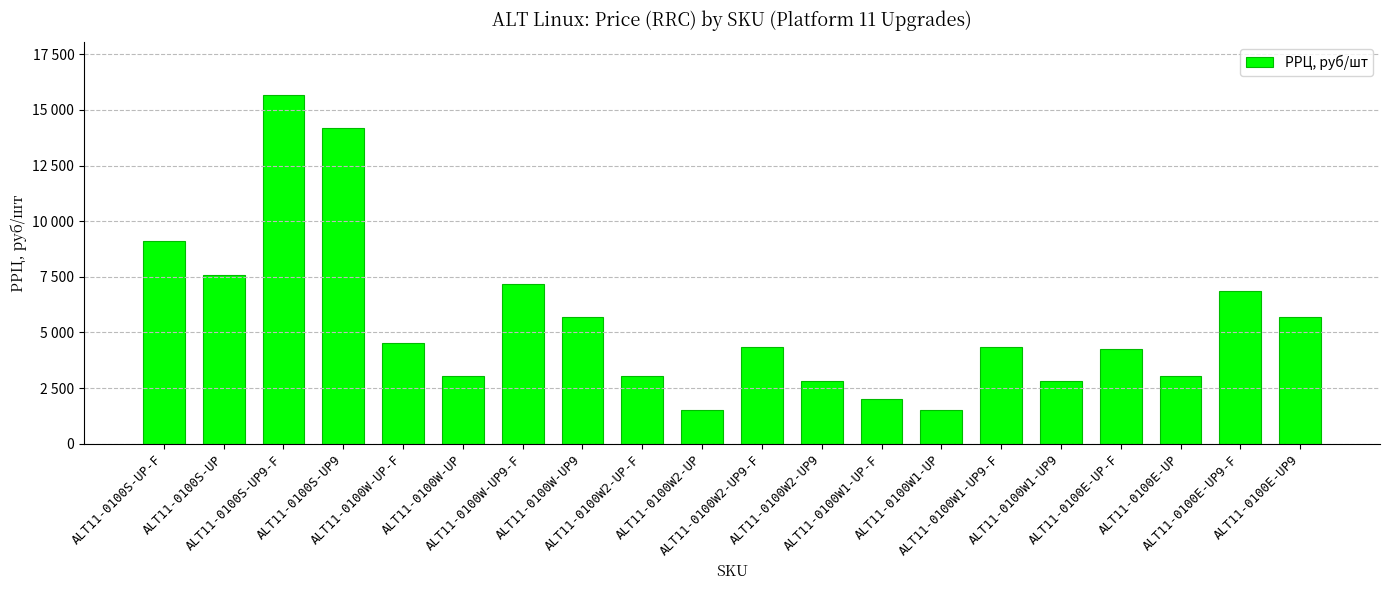

At which label does the data first exceed 4340?

ALT11-0100S-UP-F